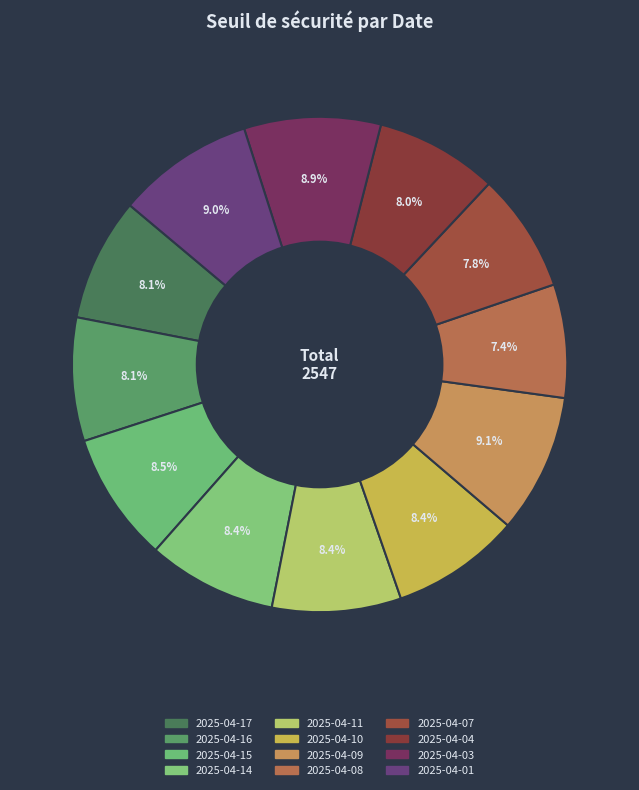

How many segments does this pie chart have?

12